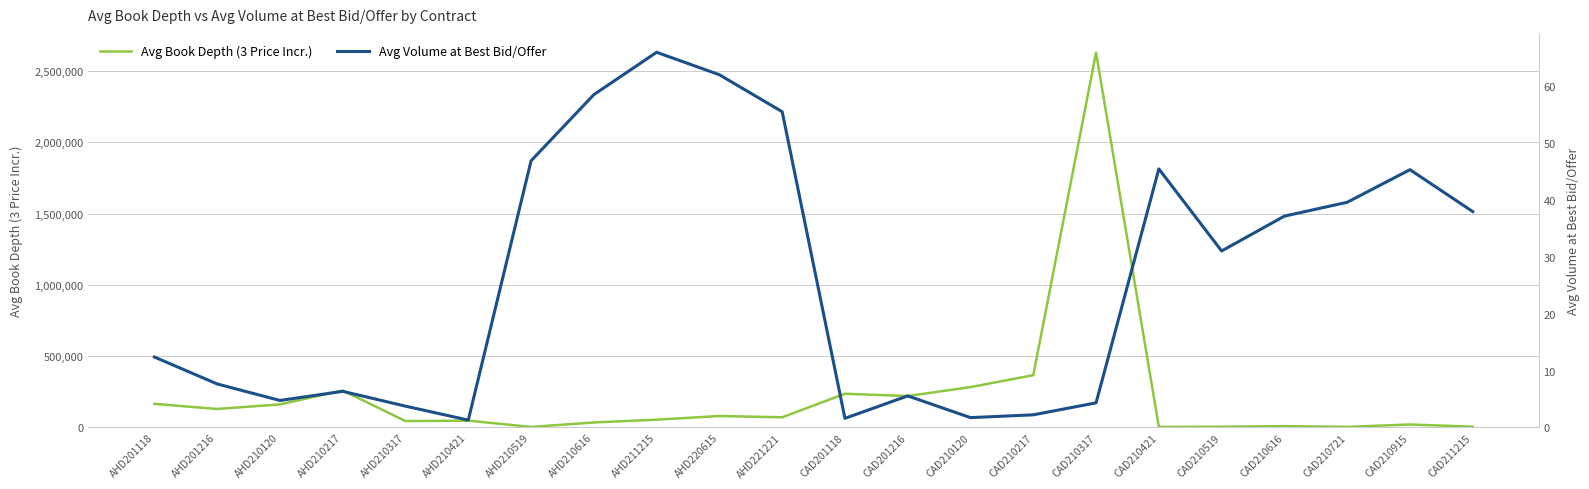

How many lines are shown in the chart?

2